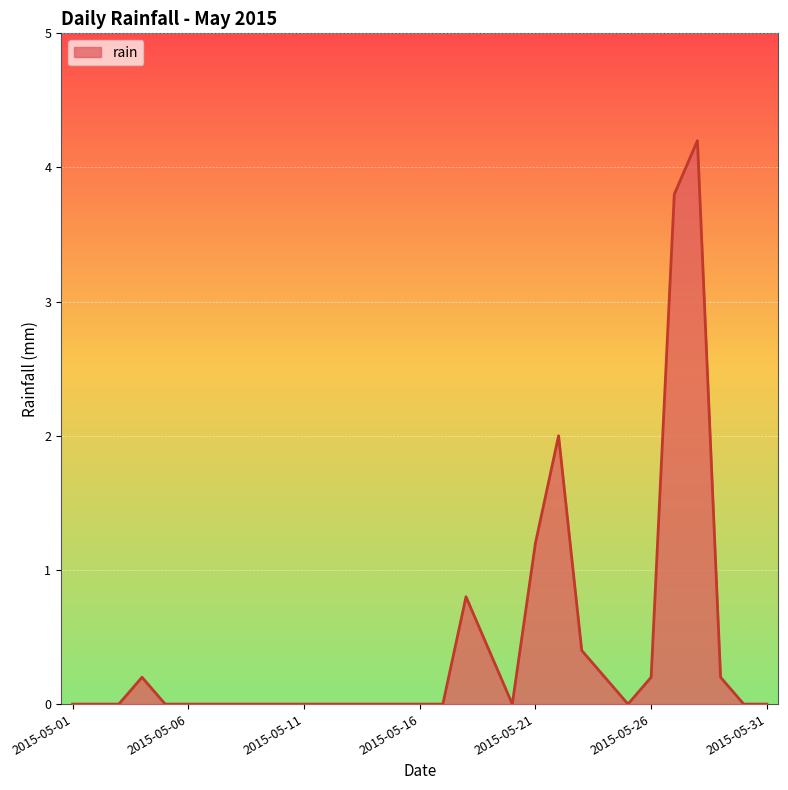

What is the maximum value shown in the chart?

4.2